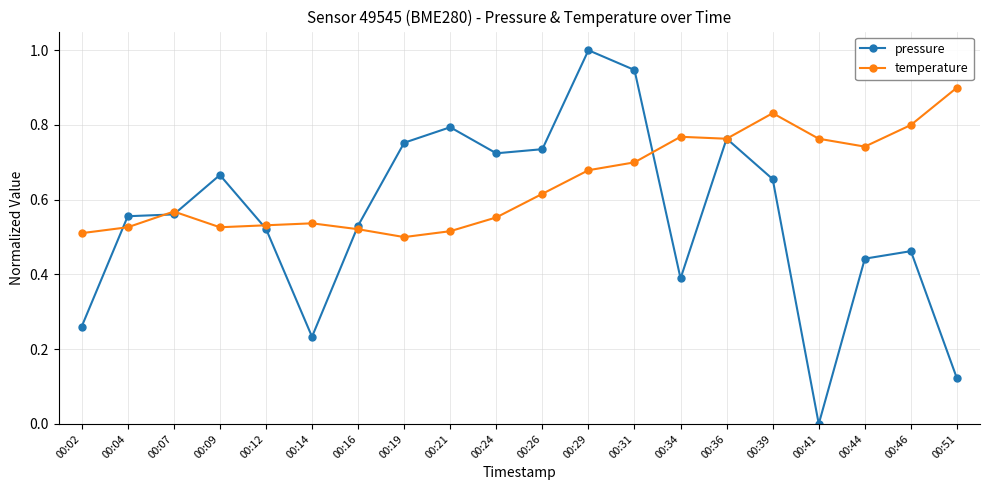

True or false: pressure has a value of 0.7 at 00:24.

True